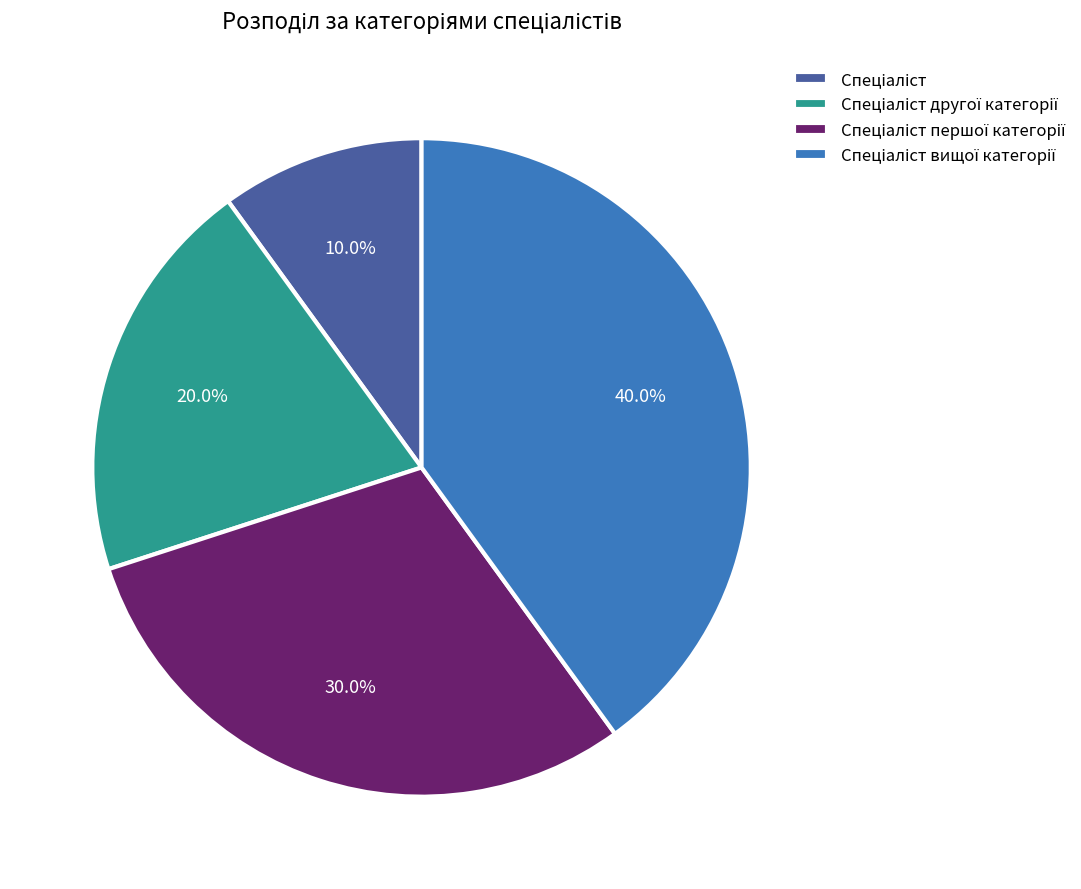

Does any single category account for the majority?

No